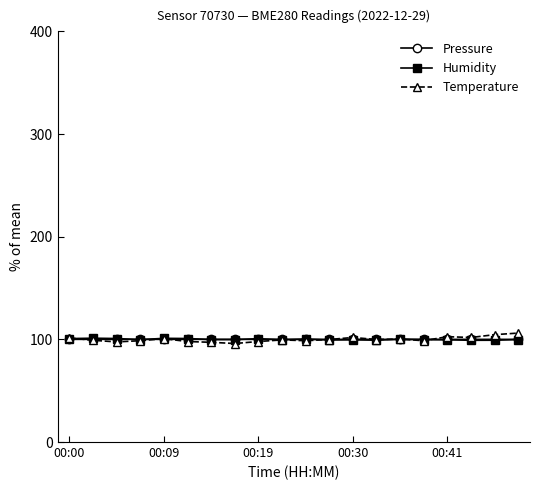

What is the minimum value shown in the chart?

95.9